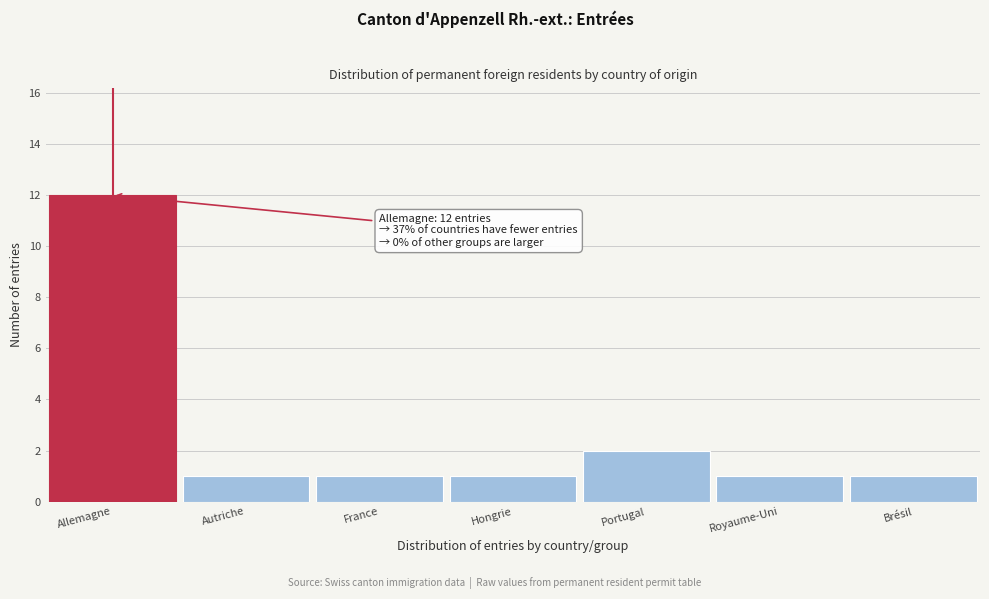

Reading left to right, extract all data points from this chart.

12	1	1	1	2	1	1